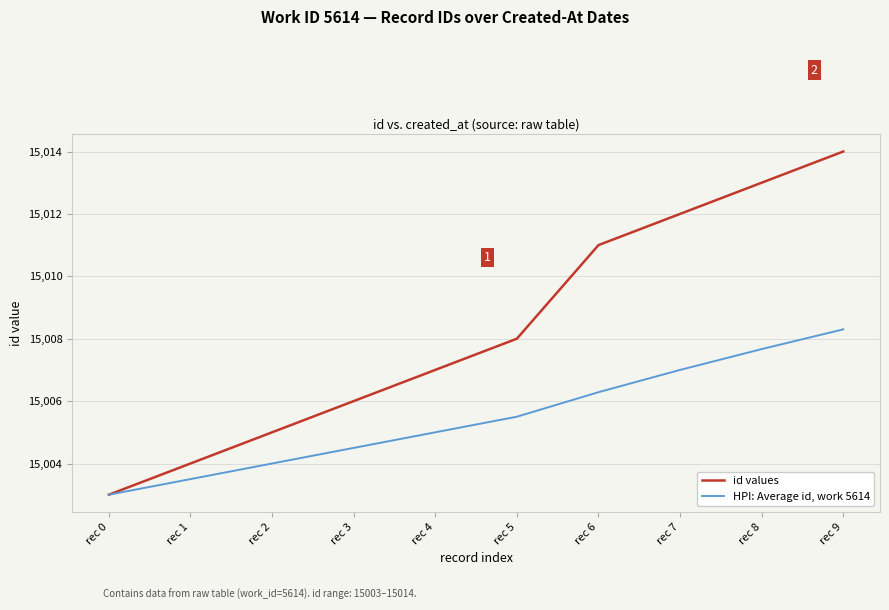

What is the difference between the highest and lowest values at rec 3?

1.5